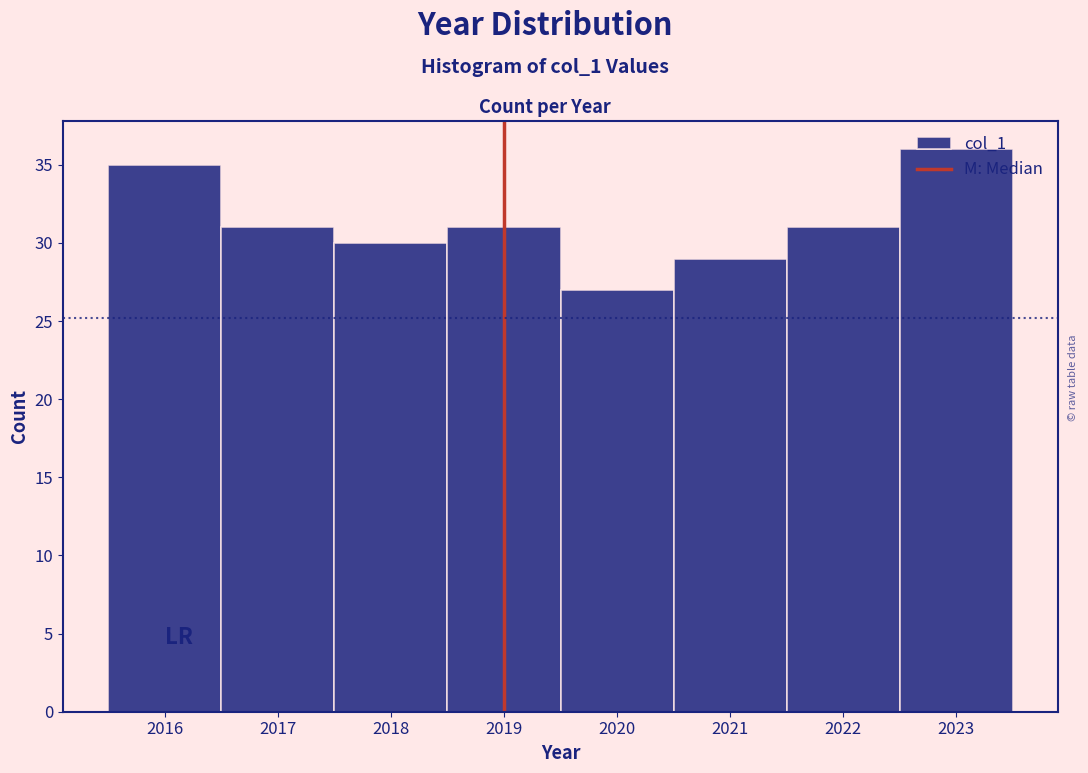

How tall is the bar that spans 2019.5 to 2020.5 on the x-axis? The values are not printed on the chart, so give them approximately, as read against the axis.

27